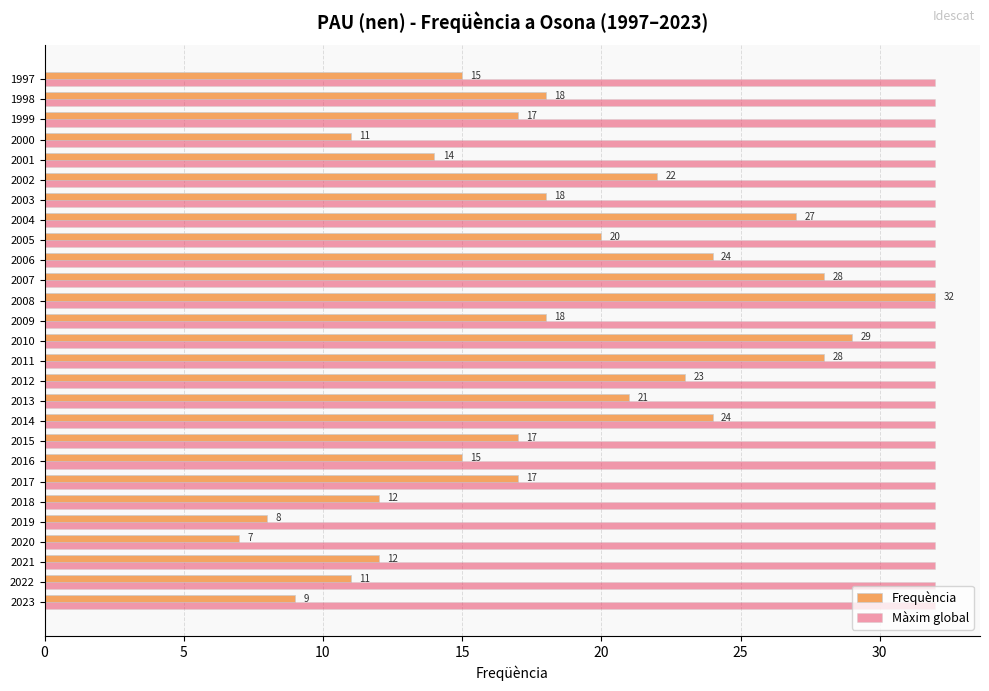

What is the lowest value of the Màxim global series?

32